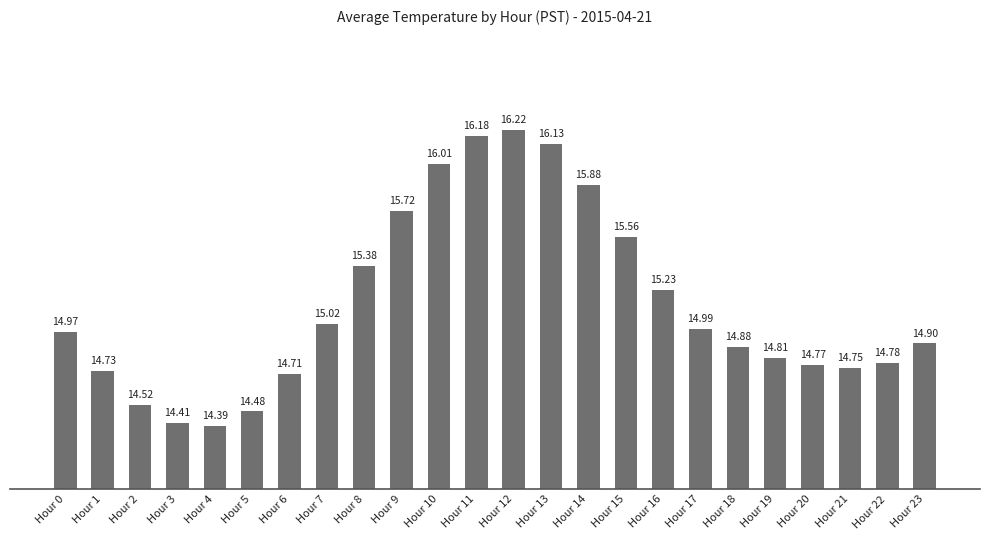

What value does the data have at Hour 16?

15.2